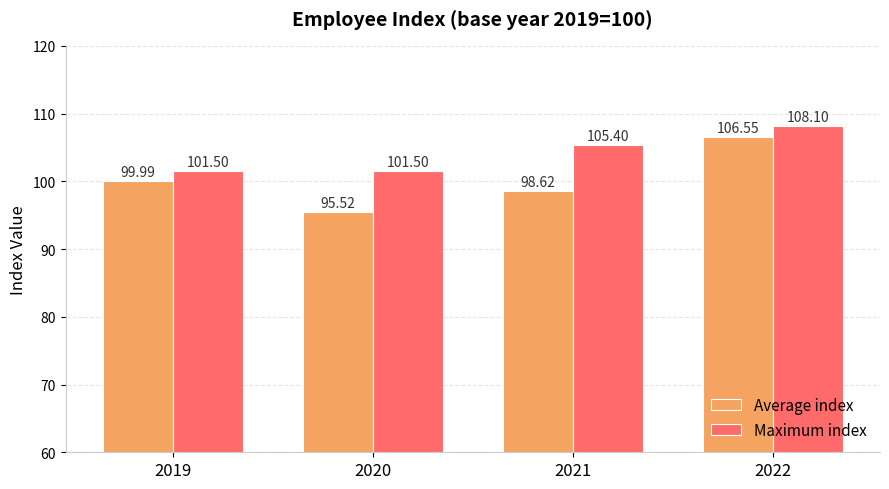

What is the difference between the maximum and minimum values in the Average index series?

11.0